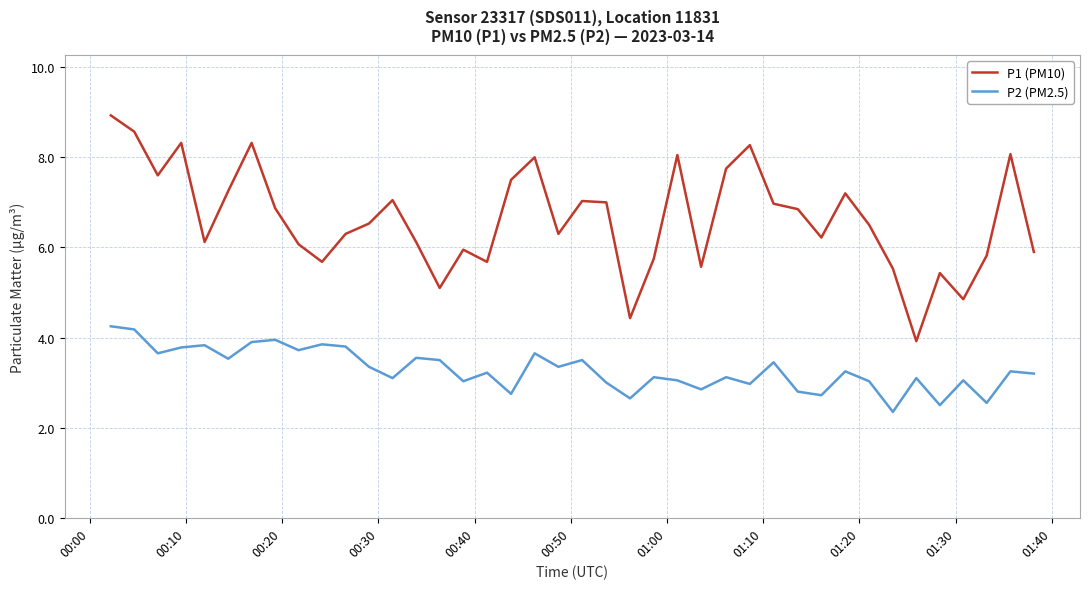

How many distinct data groups are displayed?

2